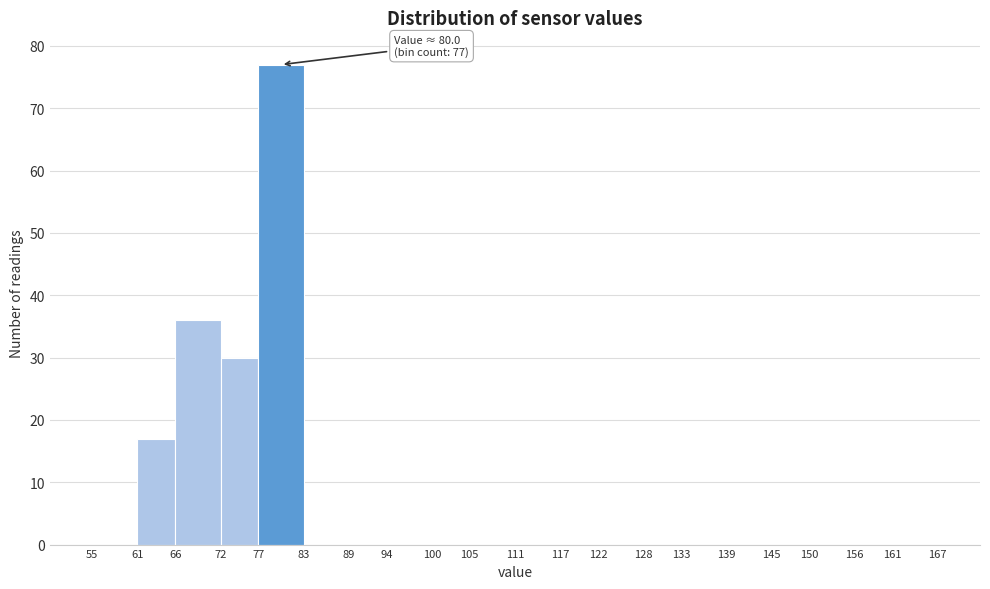

Which range on the x-axis has the tallest bar?

77 to 83